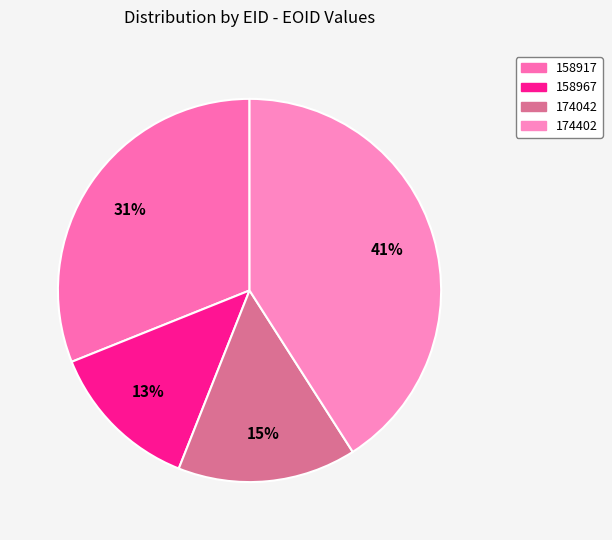

To the nearest percent, what is the difference between the largest and smallest slice percentages?

28%